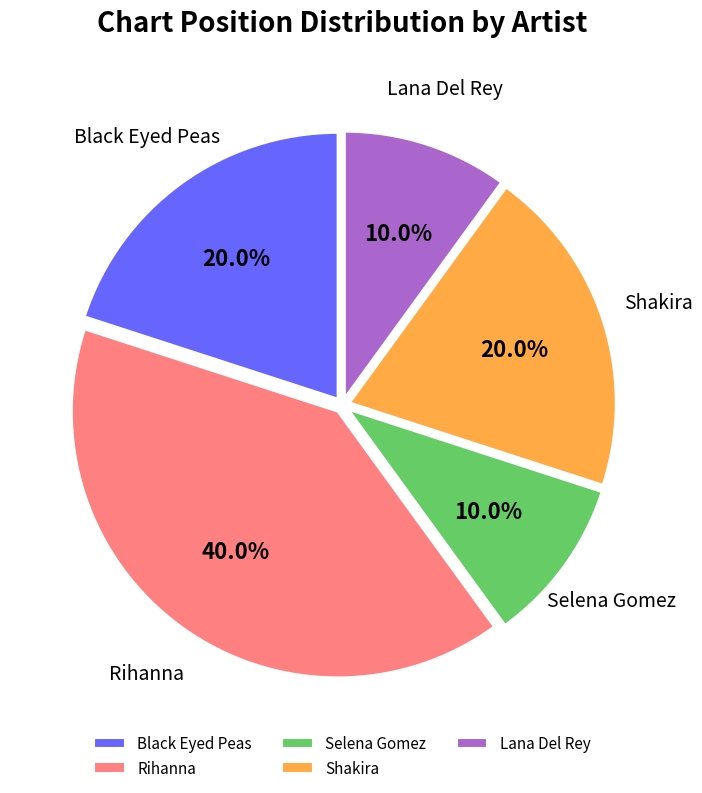

Which slice is the largest?

Rihanna